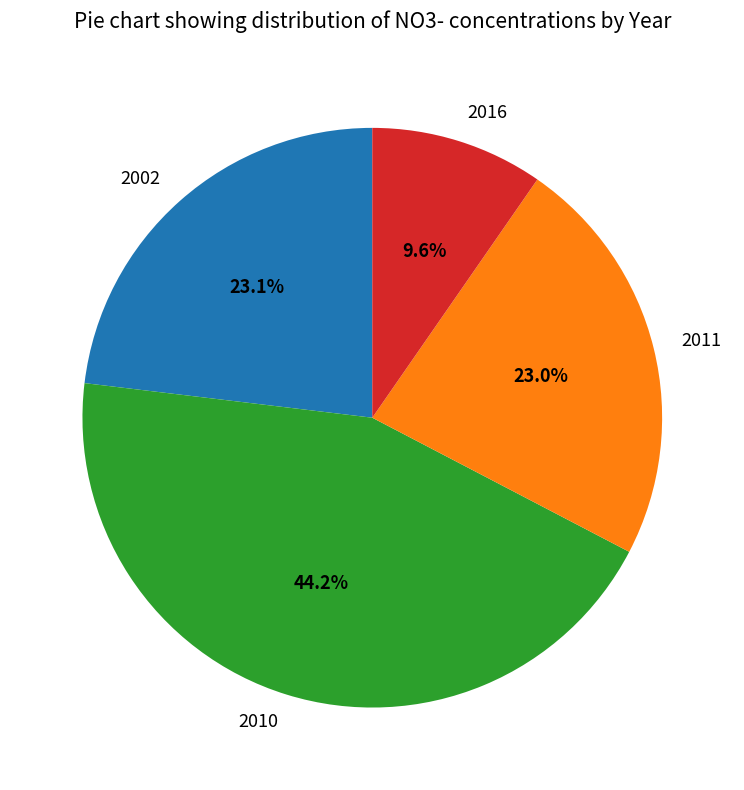

To the nearest percent, what portion does 2016 represent?

10%